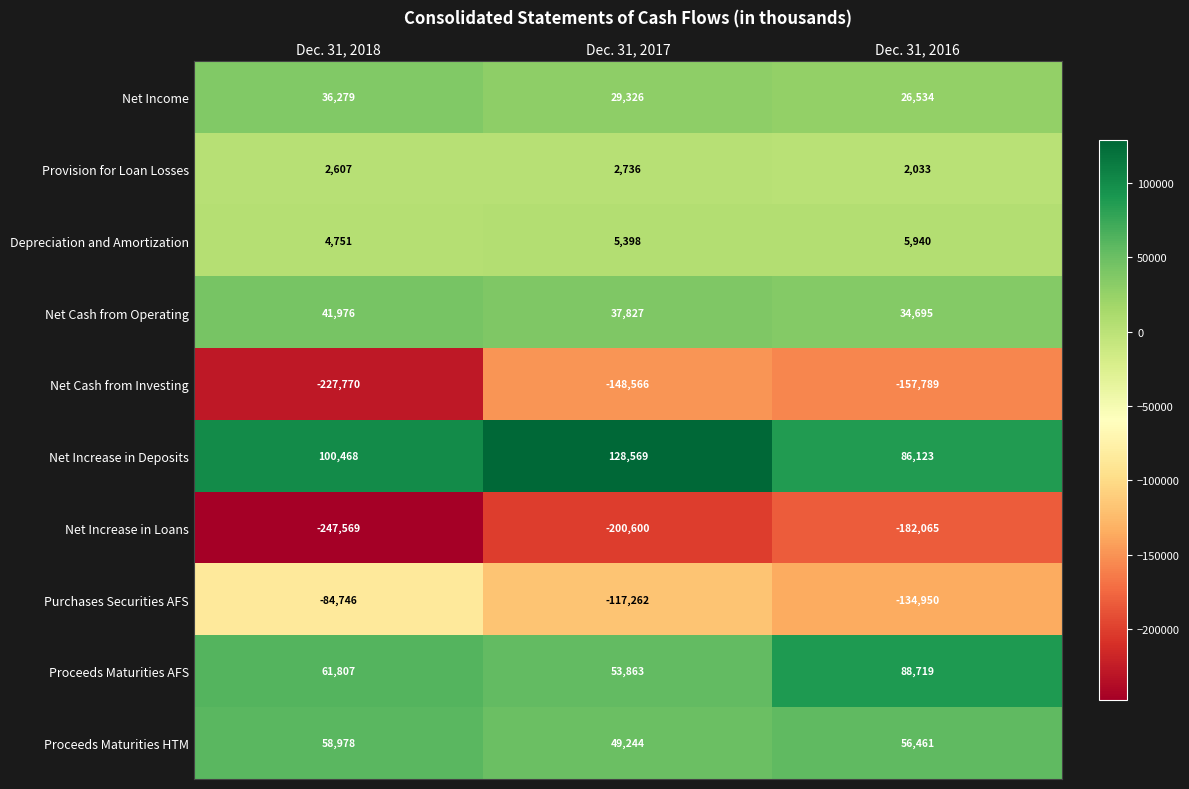

Rank the series by their maximum value, from highest to lowest.

Net Increase in Deposits, Proceeds Maturities AFS, Proceeds Maturities HTM, Net Cash from Operating, Net Income, Depreciation and Amortization, Provision for Loan Losses, Purchases Securities AFS, Net Cash from Investing, Net Increase in Loans